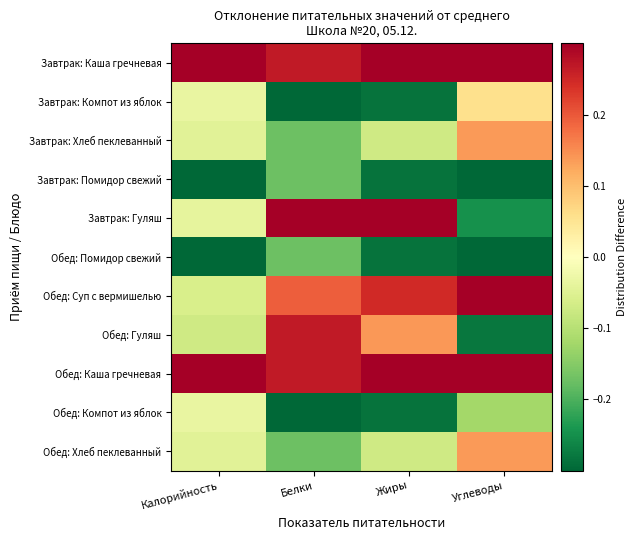

Between Жиры and Белки, which is larger?

Жиры